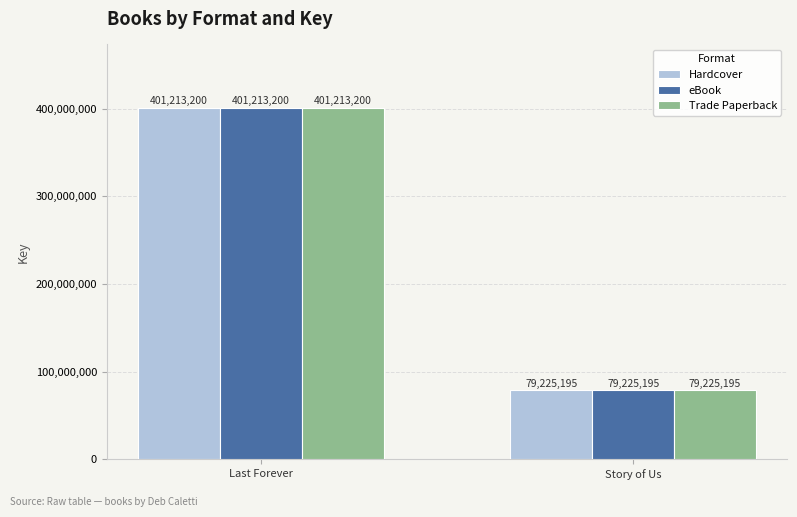

How many groups of bars are there?

2